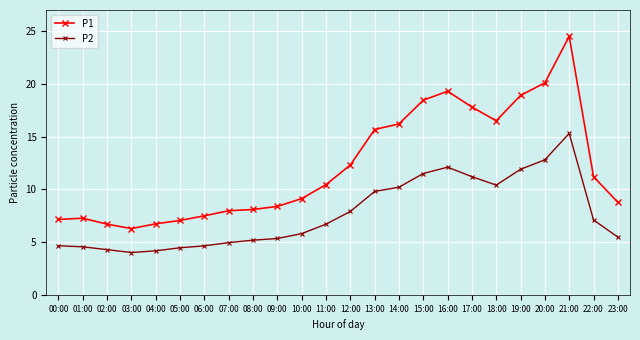

The value of P2 at 09:00 is 8.9. True or false?

False